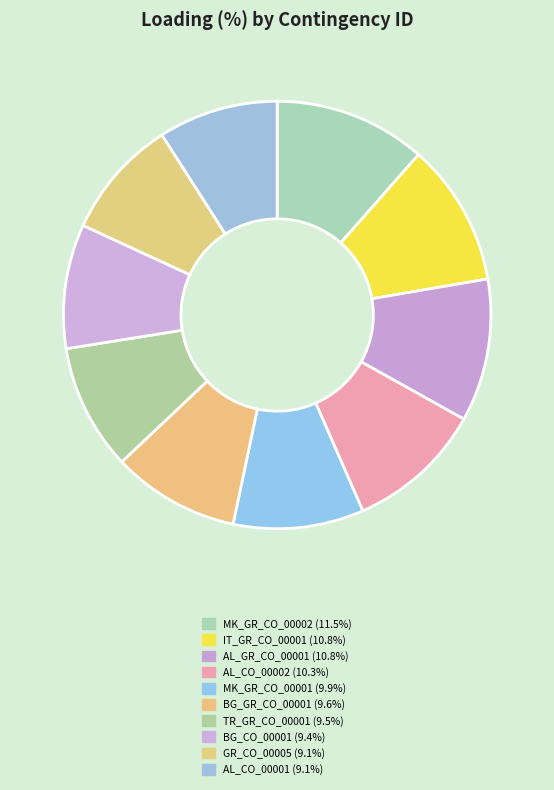

Is there a majority slice in this chart?

No